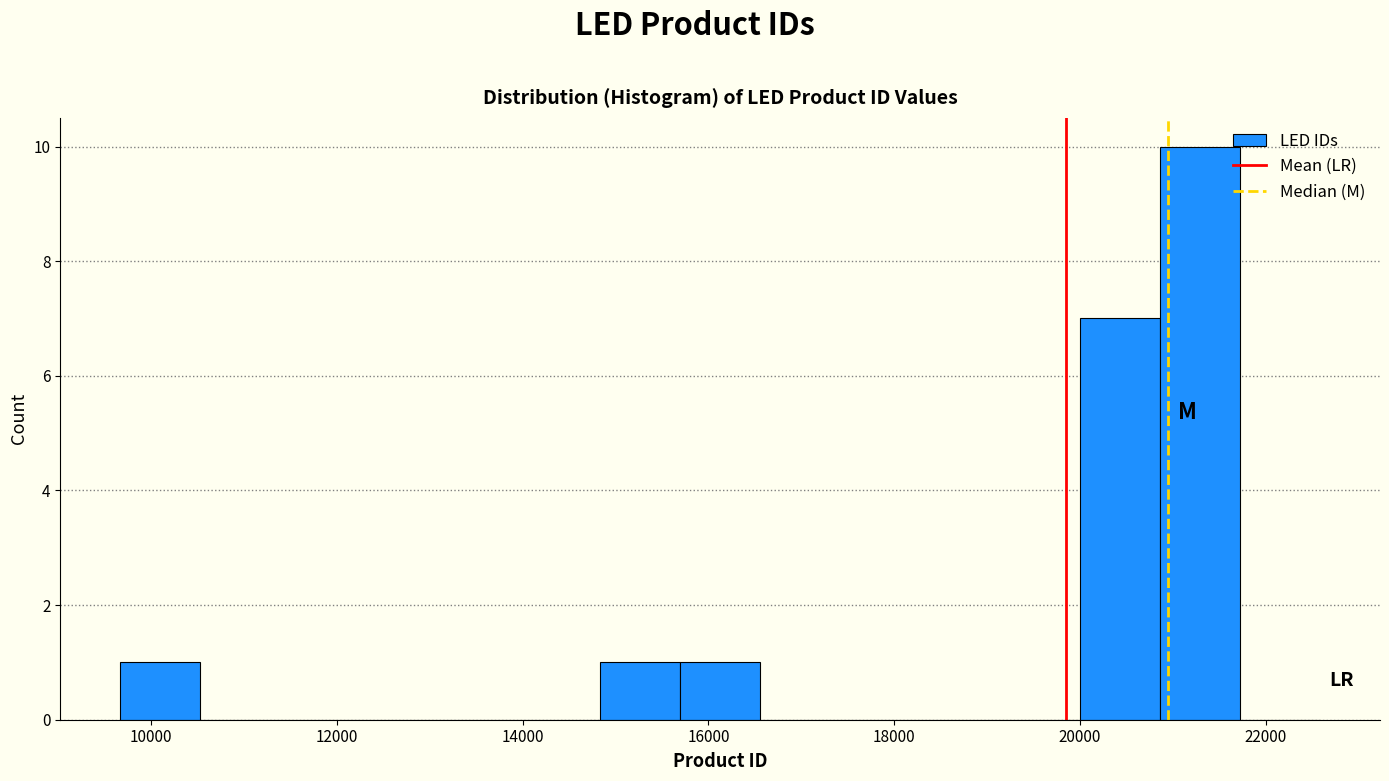

Reading left to right, list every bar in this chart as the range it spans on the x-axis followed by its height. Neither the bar edges nor the heights are printed on the chart, so give them approximately, as read against the axes.

9600 to 10600: 1
10600 to 11400: 0
11400 to 12200: 0
12200 to 13200: 0
13200 to 14000: 0
14000 to 14800: 0
14800 to 15600: 1
15600 to 16600: 1
16600 to 17400: 0
17400 to 18200: 0
18200 to 19200: 0
19200 to 20000: 0
20000 to 20800: 7
20800 to 21800: 10
21800 to 22600: 0